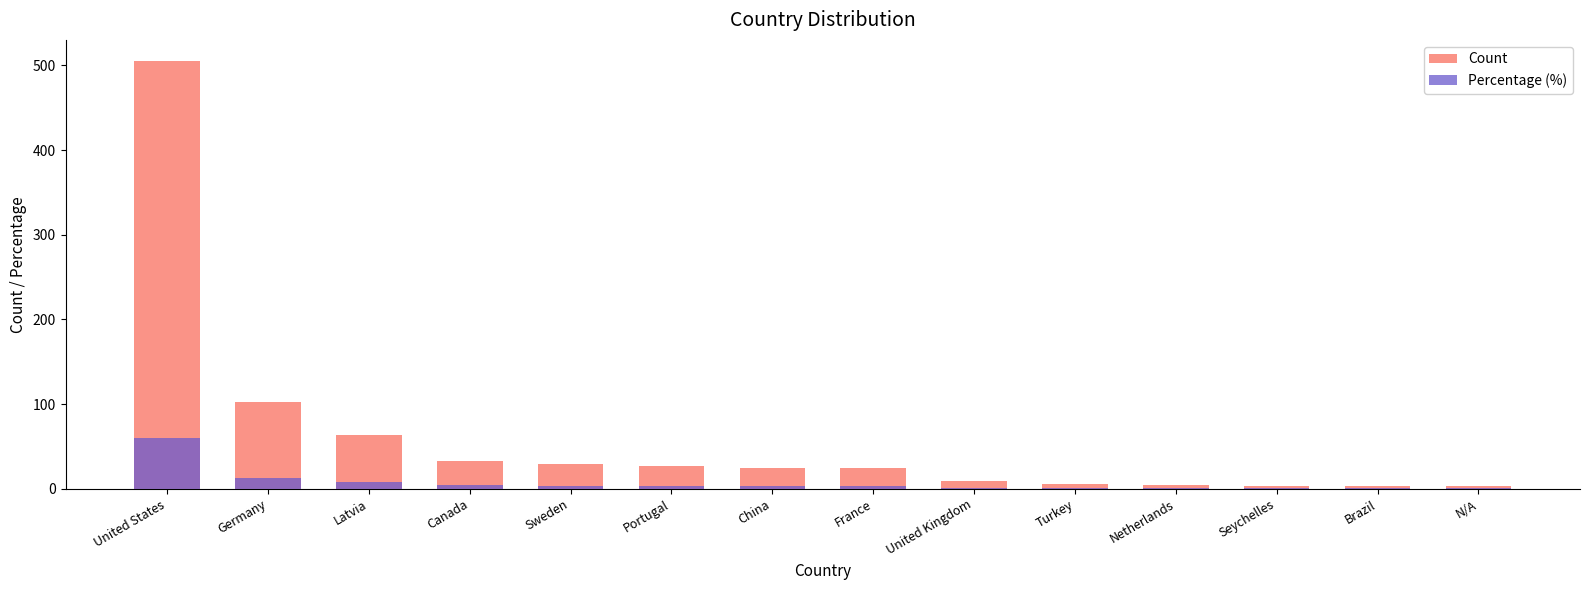

Which series has the widest spread of values?

Count